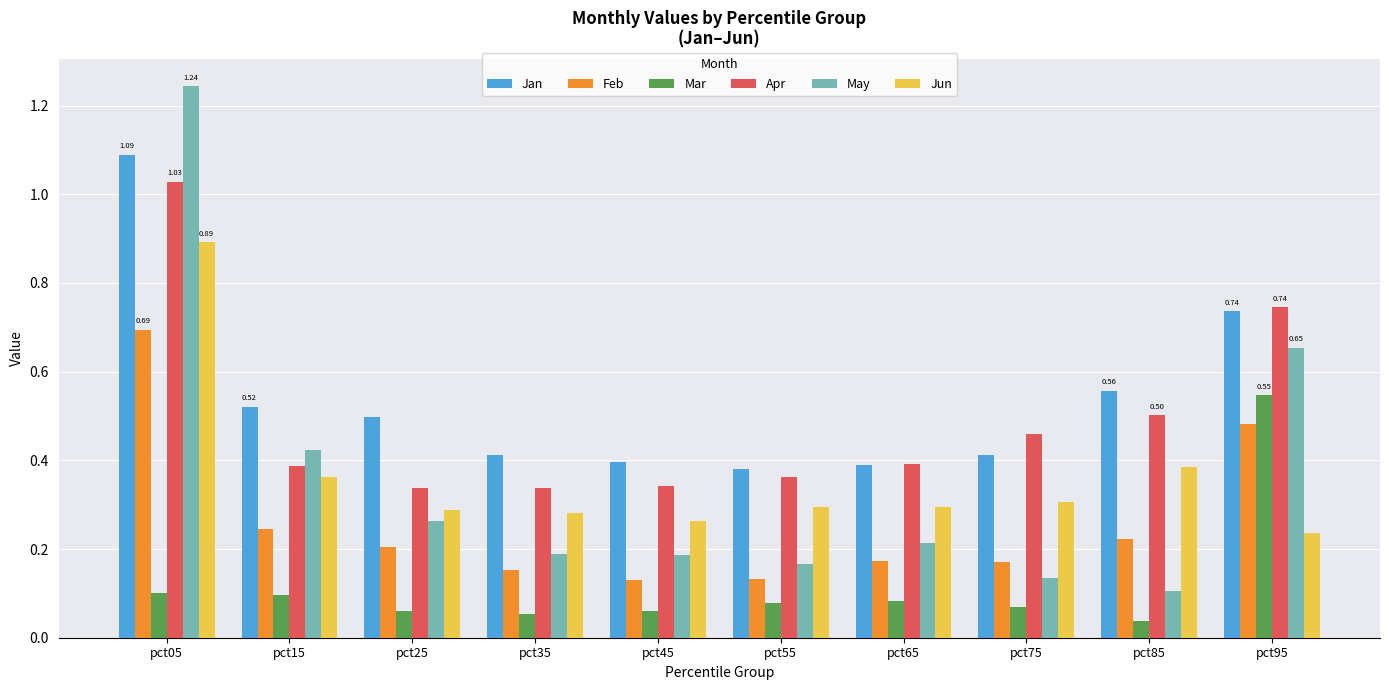

How many bars are there in each group?

6